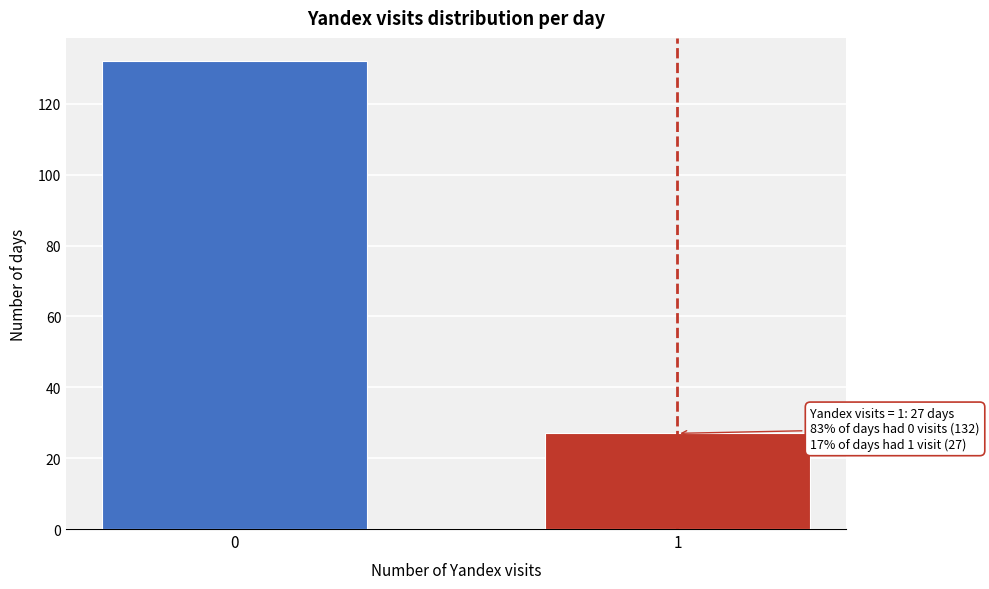

Reading left to right, transcribe all the data shown in this chart.

132	27